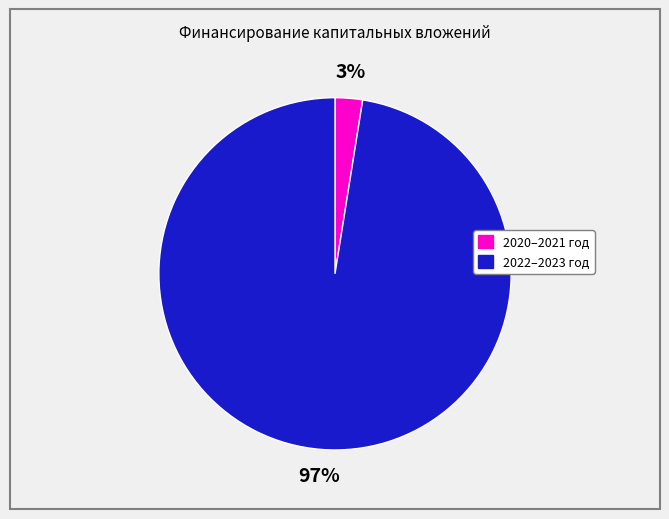

To the nearest percent, what is the average slice percentage?

50%